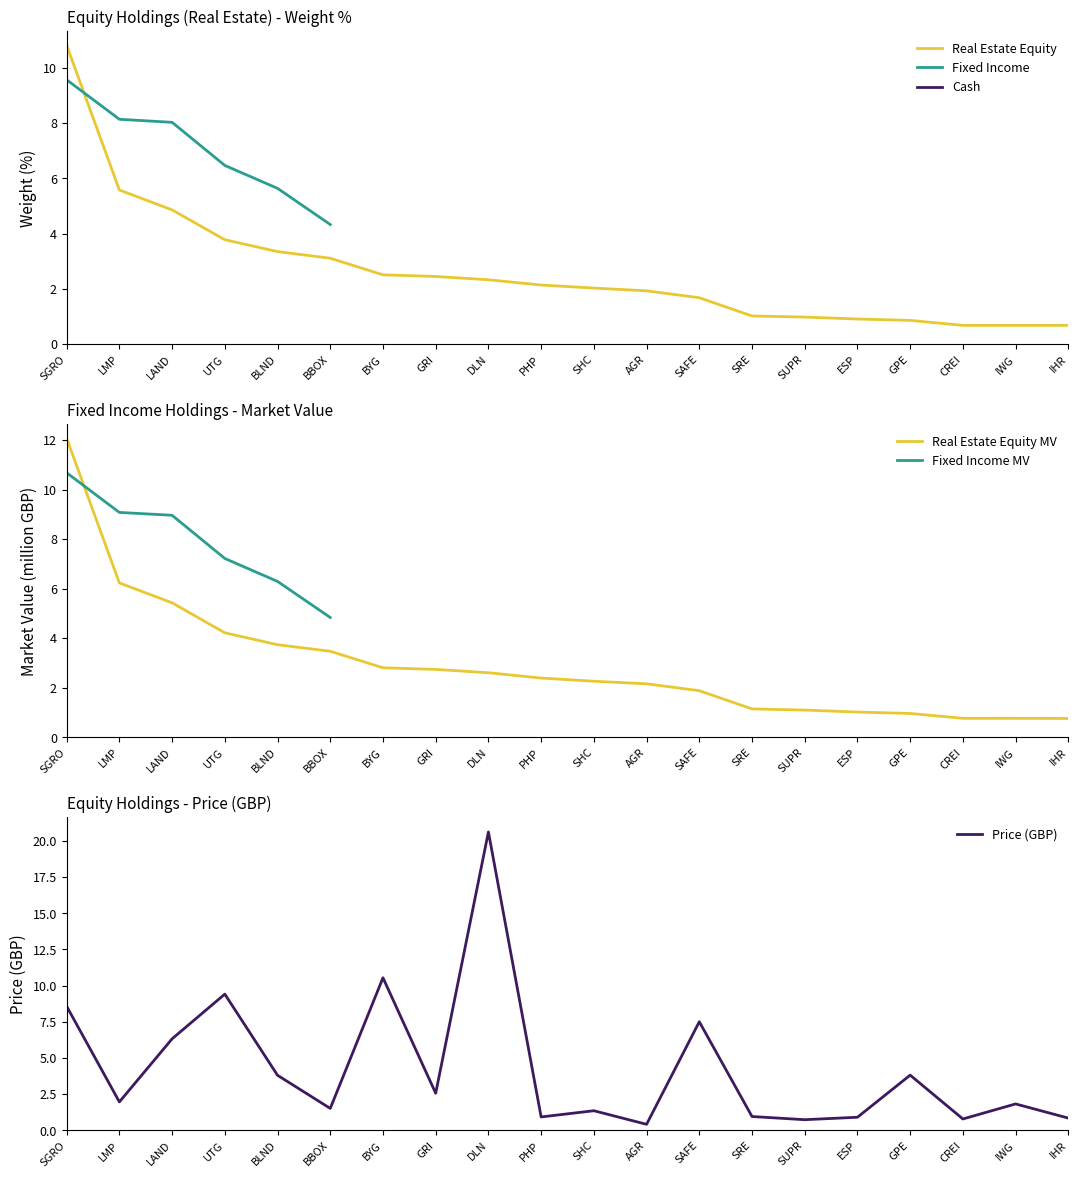

How many times do Real Estate and Fixed Income cross each other?

2